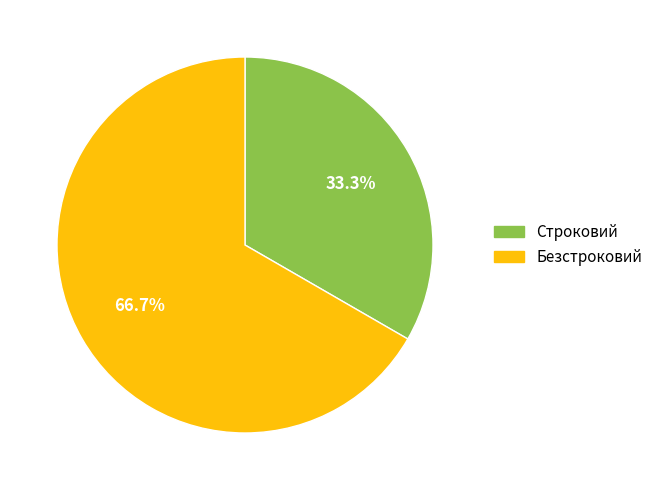

Rank the categories by value from highest to lowest.

Безстроковий, Строковий